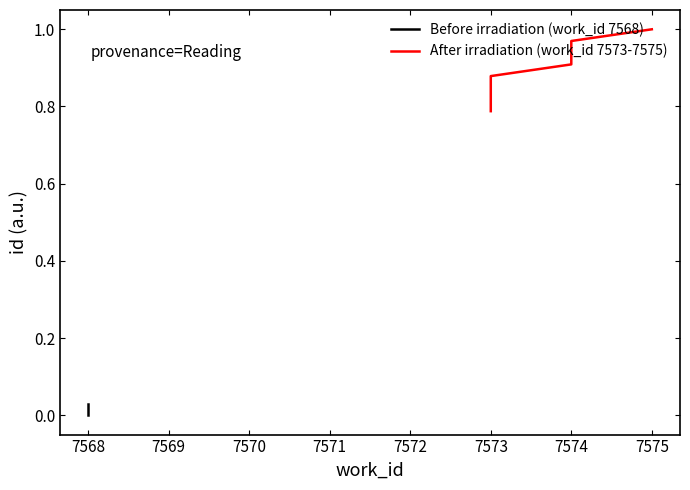

What is the change in value from 7573 to 7574?

+0.1